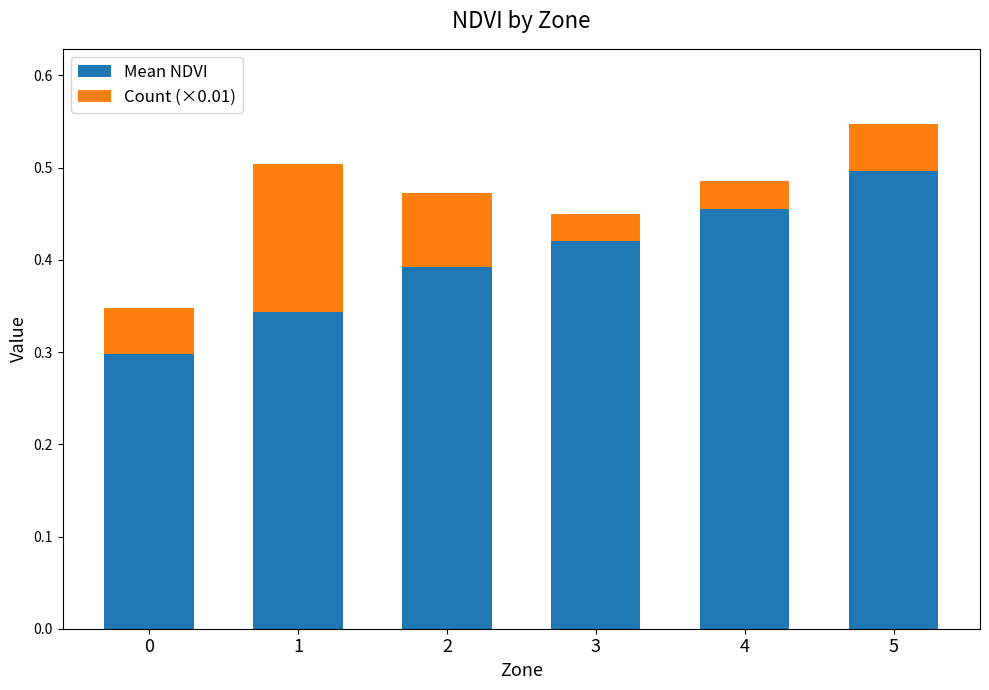

At which category is the sum across all series the highest?

5